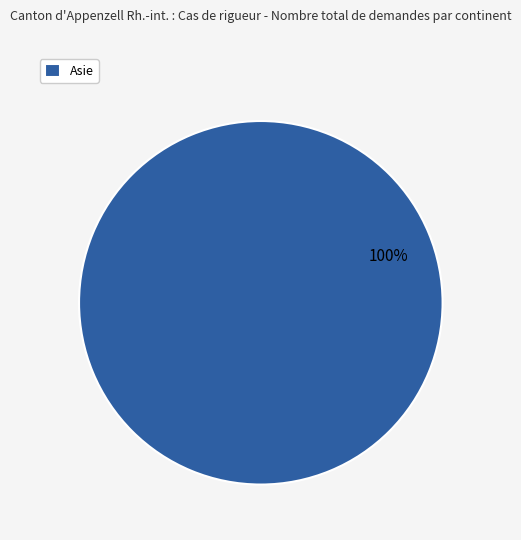

Rank the categories by value from highest to lowest.

Asie